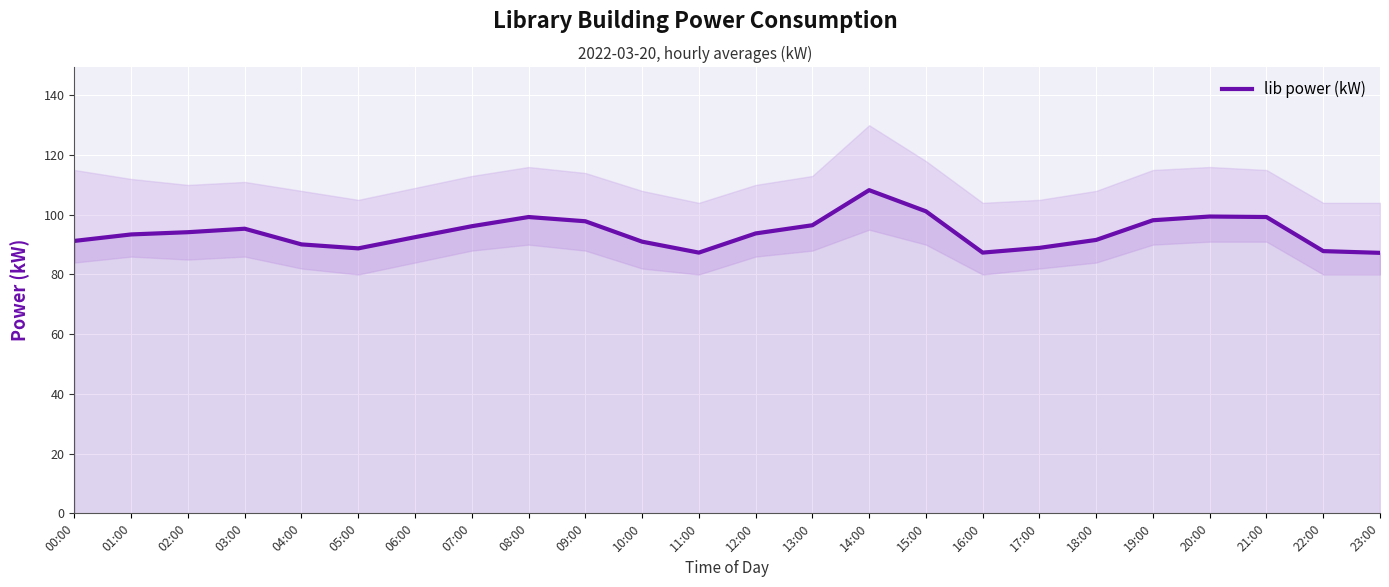

Reading left to right, what are all the values shown in this chart?

00:00=91.2	01:00=93.4	02:00=94.2	03:00=95.3	04:00=90.1	05:00=88.8	06:00=92.5	07:00=96.2	08:00=99.2	09:00=97.8	10:00=91.0	11:00=87.3	12:00=93.8	13:00=96.5	14:00=108.2	15:00=101.2	16:00=87.3	17:00=88.9	18:00=91.6	19:00=98.2	20:00=99.4	21:00=99.2	22:00=87.8	23:00=87.2